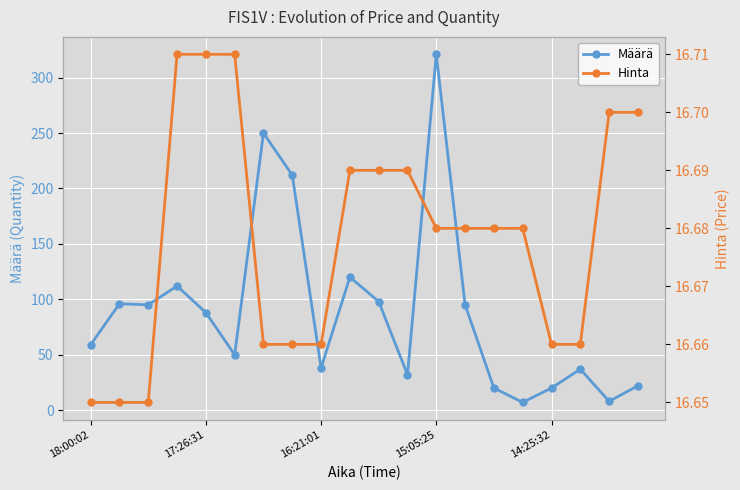

Rank the series by their average value, from lowest to highest.

Hinta, Määrä